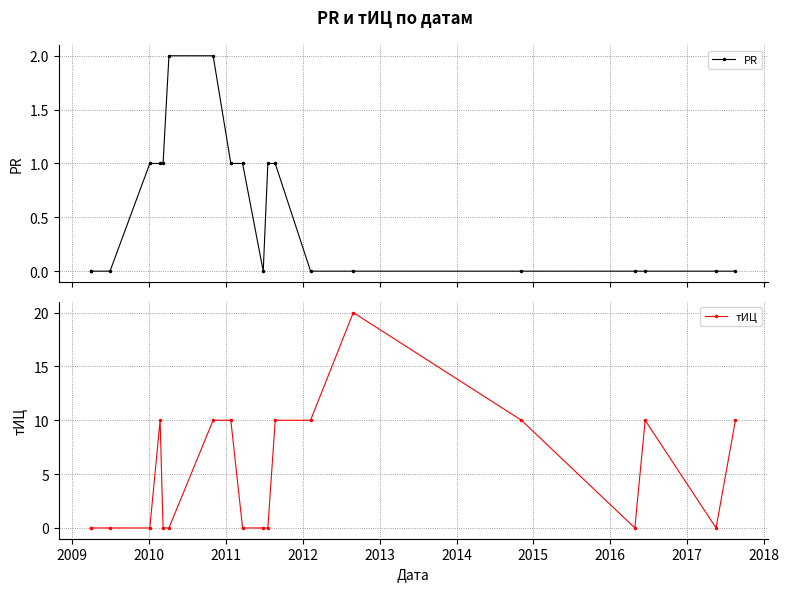

Is it true that PR equals 1 at 2018?

False